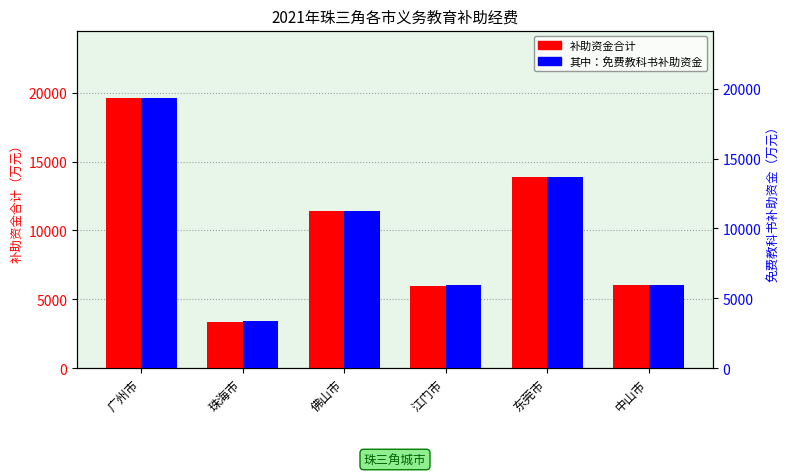

Which has a higher value, 广州市 or 江门市?

广州市